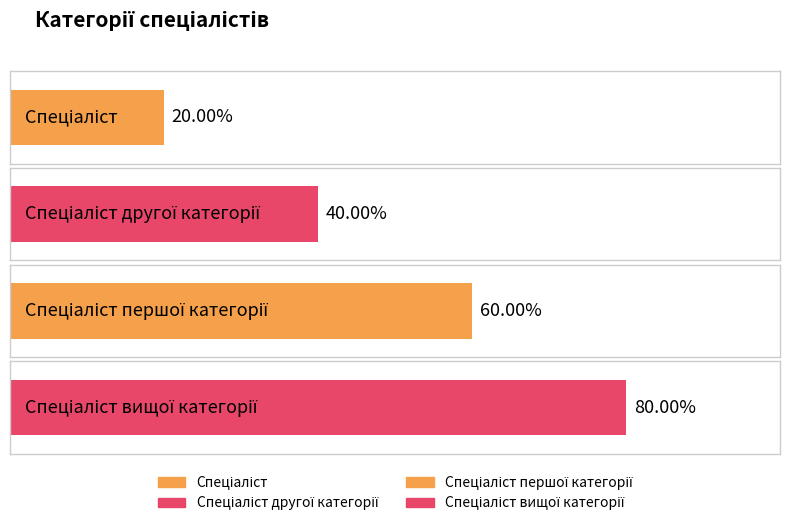

What position from the right is Спеціаліст вищої категорії?

1